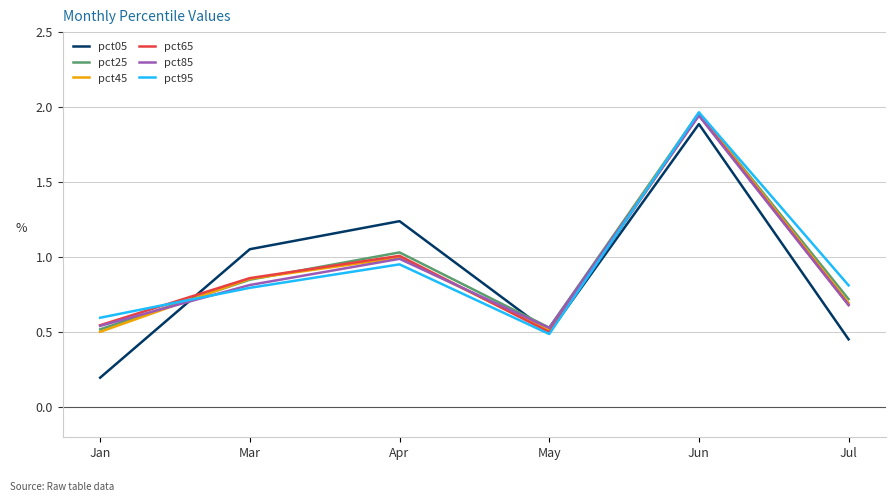

Is it true that pct65 equals 0.9 at May?

False